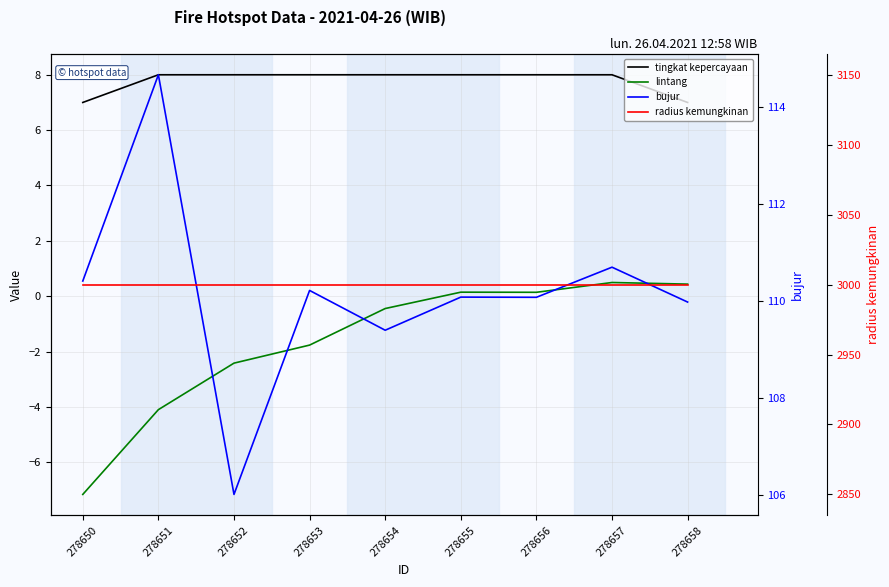

Between 278655 and 278657, which series saw the biggest shift?

bujur